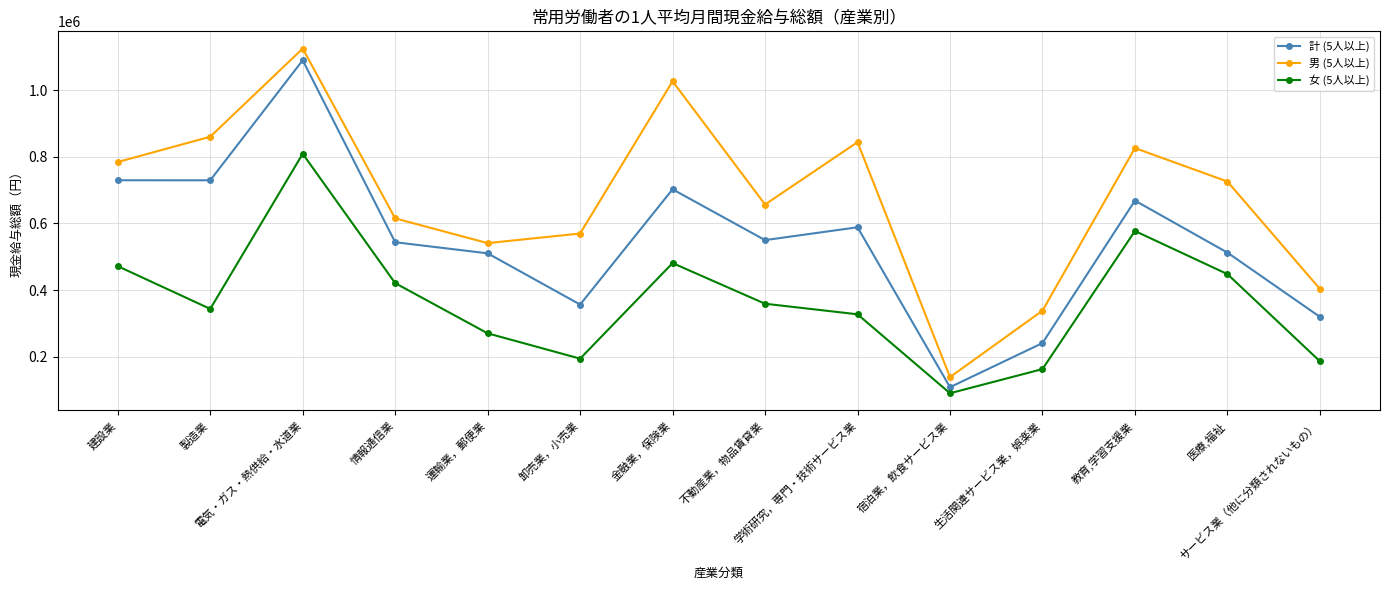

List the series in order of their overall mean, highest first.

男 (5人以上), 計 (5人以上), 女 (5人以上)